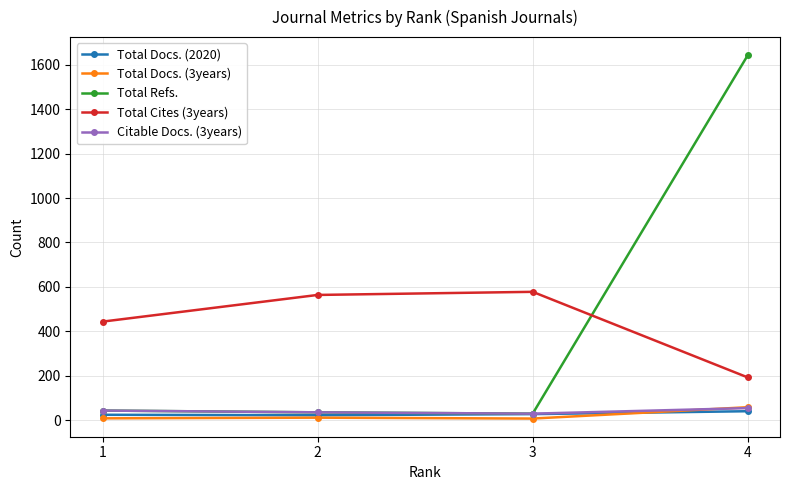

What is the total value across all series at 2?

671